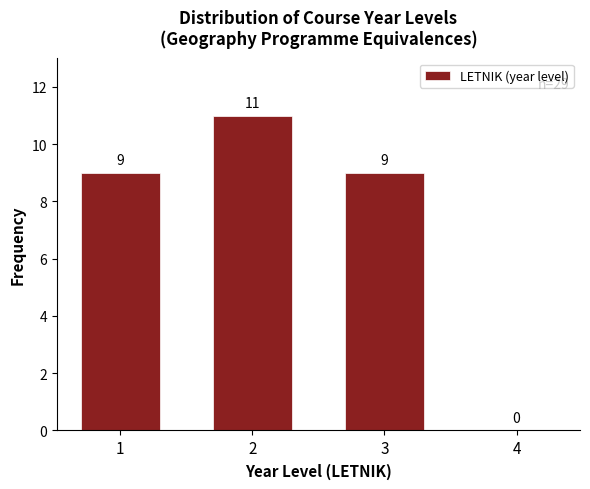

Reading left to right, what are all the values shown in this chart?

1=9	2=11	3=9	4=0